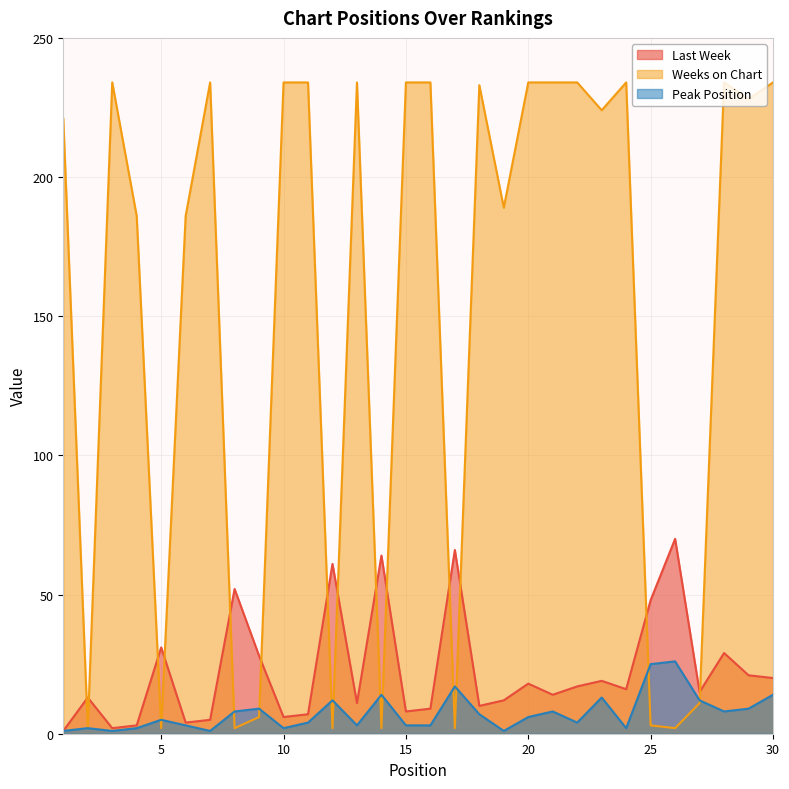

Where is Weeks on Chart nearest to the value 118?

4